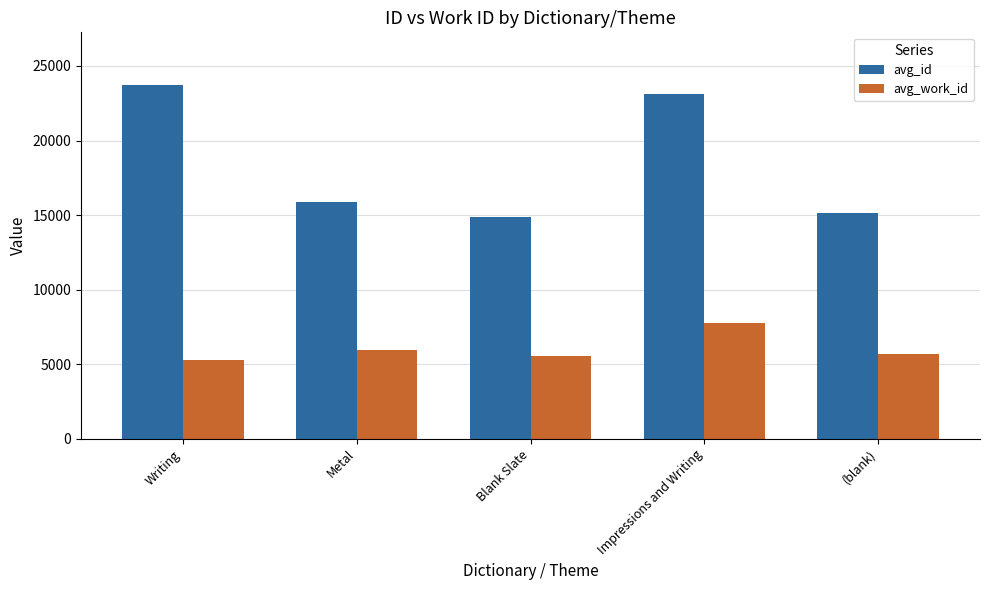

Rank the series by their average value, from lowest to highest.

avg_work_id, avg_id